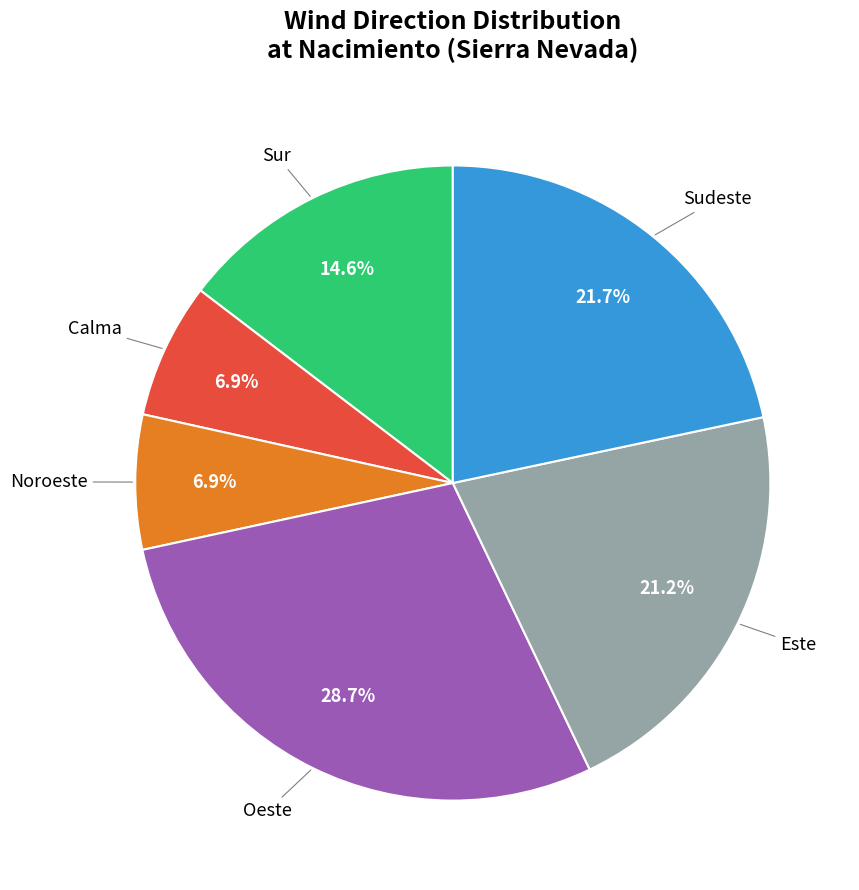

Is there any slice that represents more than half of the pie?

No